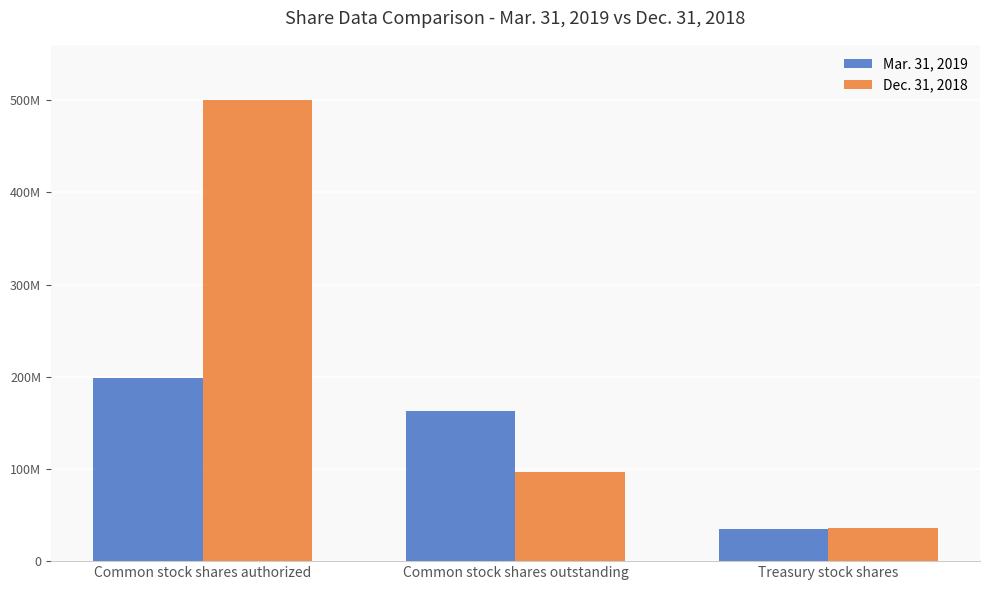

What is the sum of all Mar. 31, 2019 values?

396263432